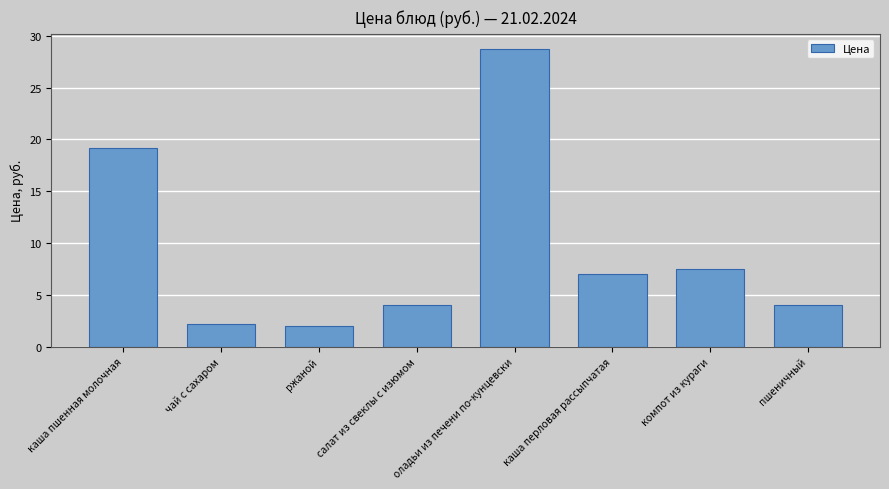

What is the change in value from чай с сахаром to каша перловая рассыпчатая?

+4.9